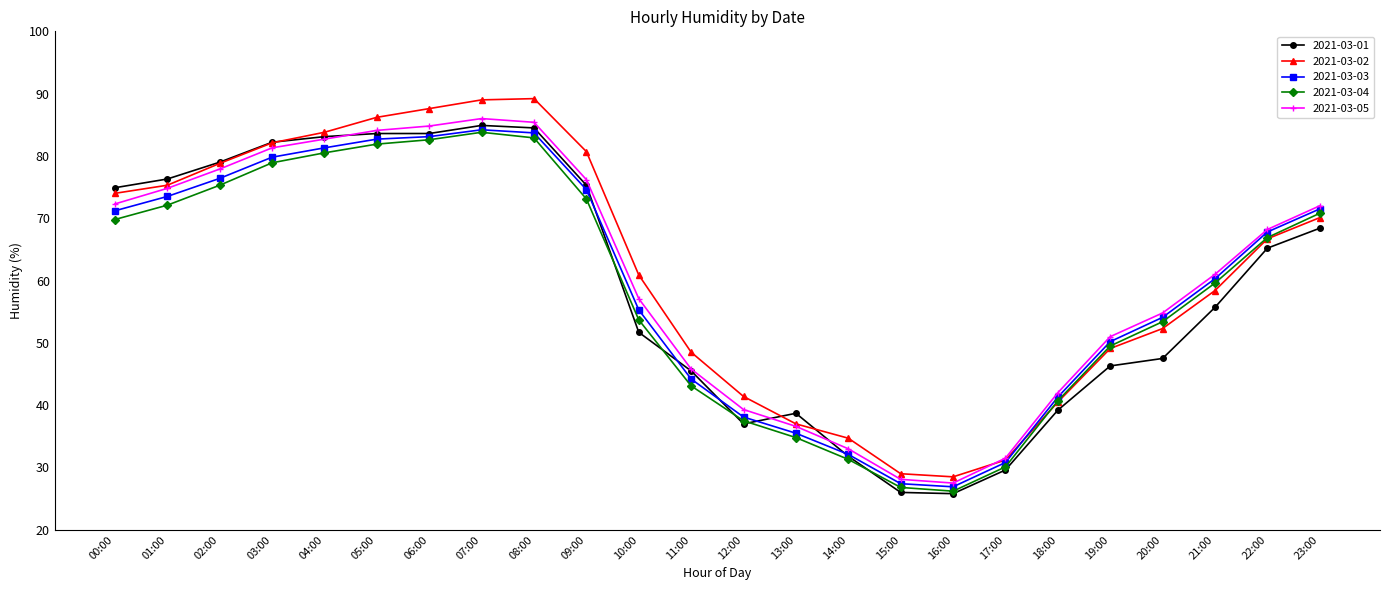

What position from the left is 11:00?

12